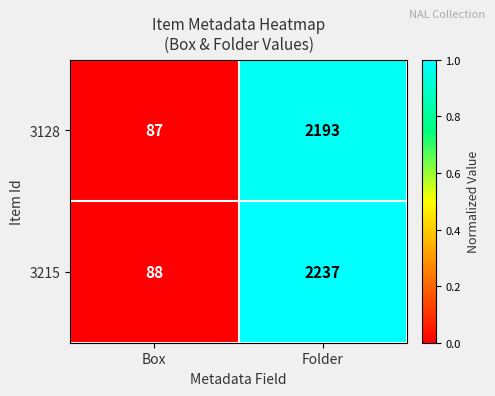

Rank the series at Folder from lowest to highest value.

3128, 3215